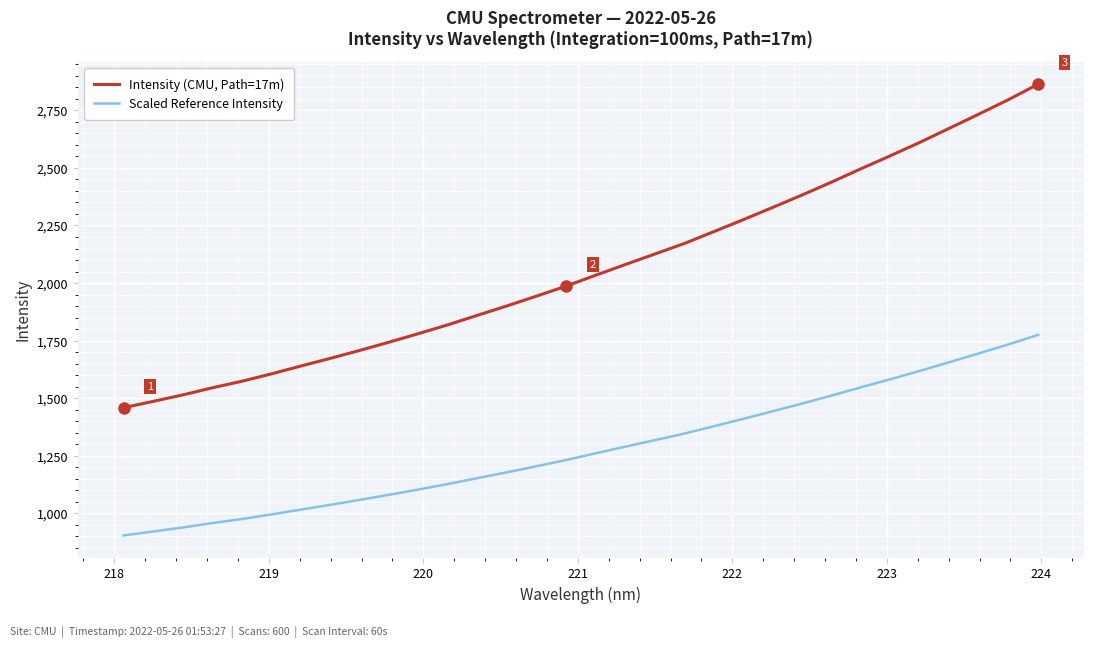

What is the sum of all Scaled Reference Intensity values?

40942.5